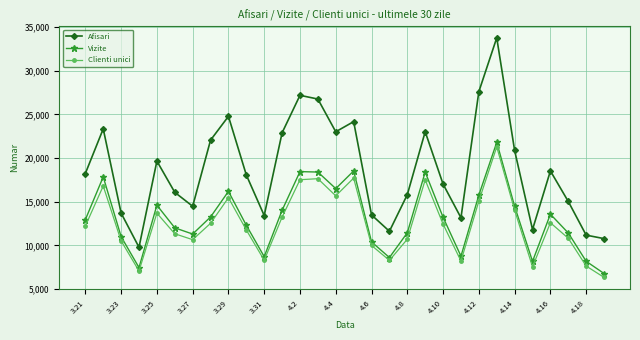

What is the smallest value displayed?

6346